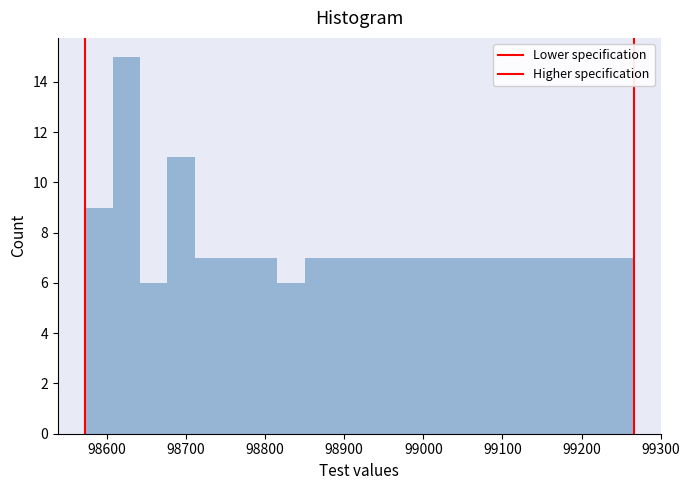

Read against the x-axis, roughly where is the centre of the tallest bar?

98620